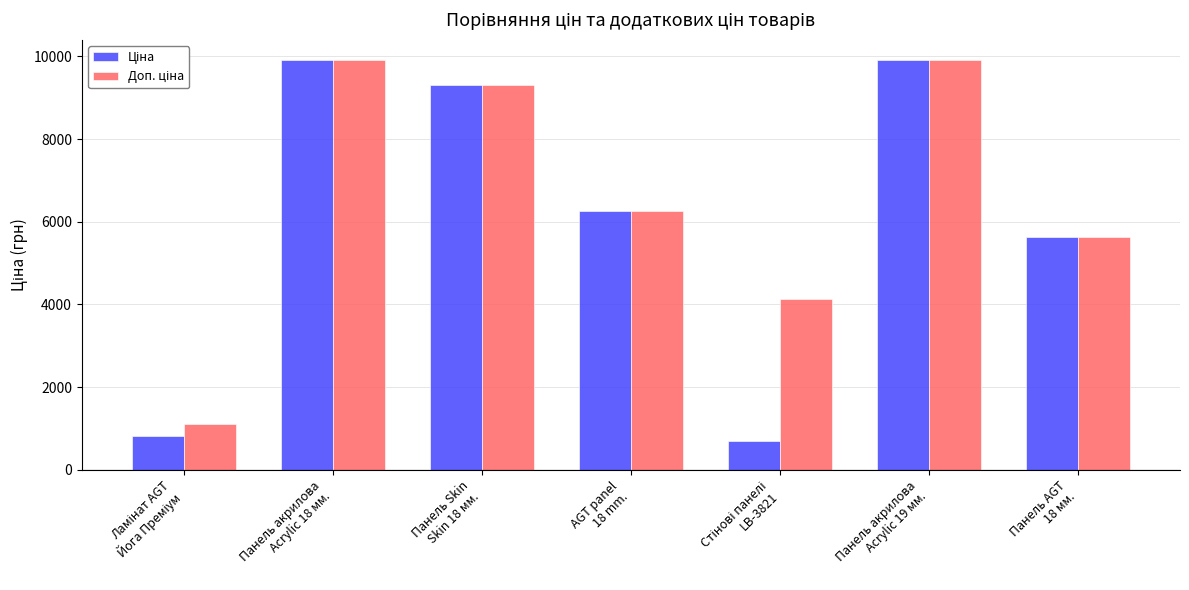

What is the maximum value shown in the chart?

9908.5